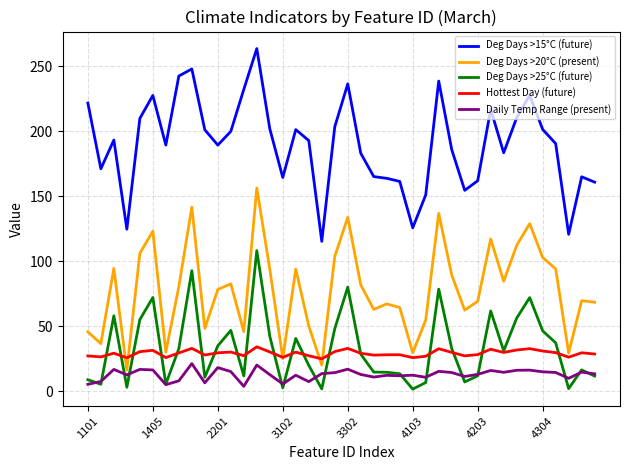

Which series has the largest range (max minus min)?

Deg Days >15°C (future)